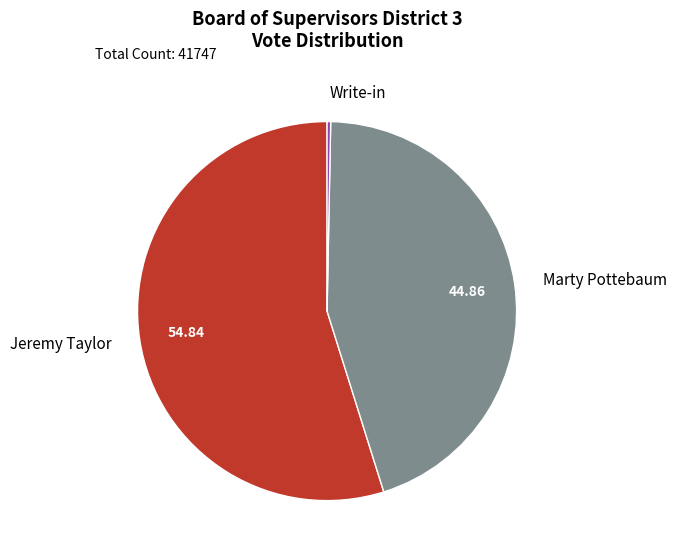

Rank the categories by value from lowest to highest.

Write-in, Marty Pottebaum, Jeremy Taylor